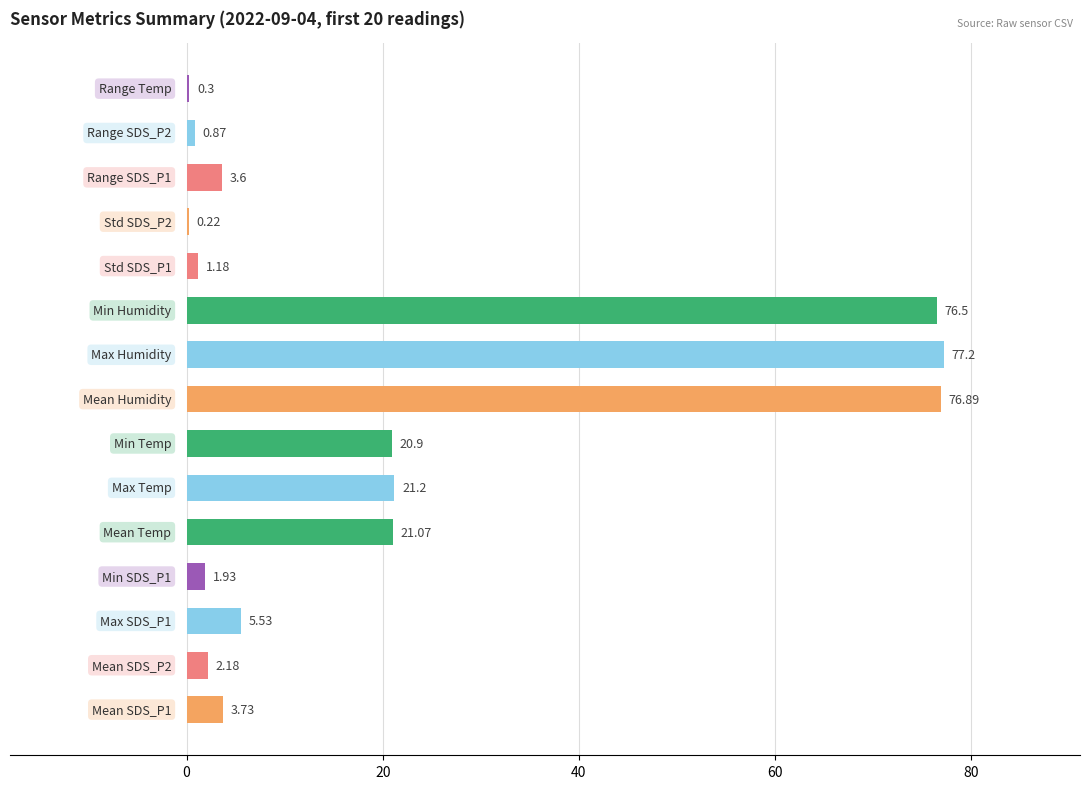

What is the sum of all values?

313.3